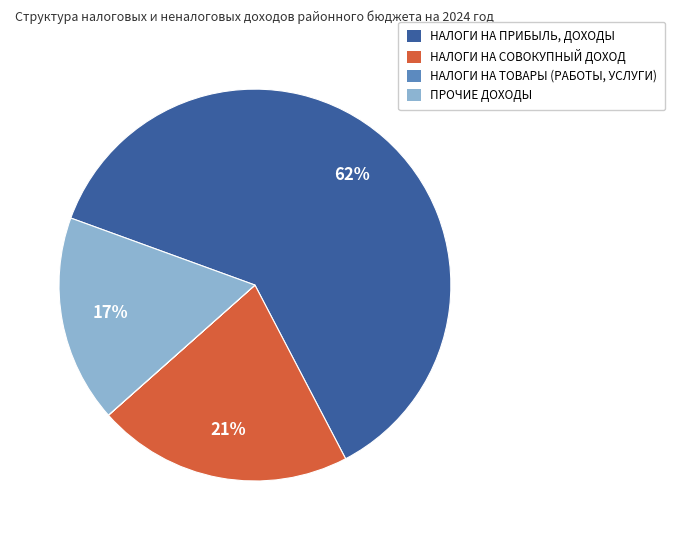

To the nearest percent, what is the difference between the largest and smallest slice percentages?

62%